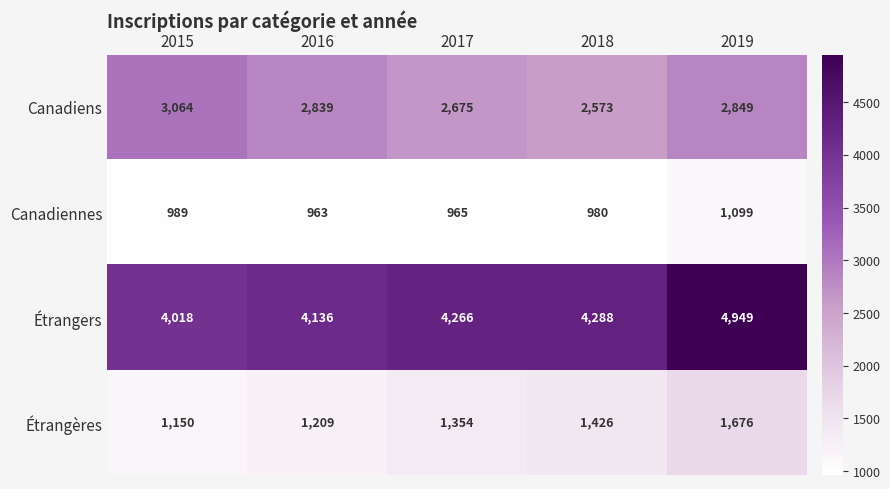

The Canadiennes series shows 989 at 2015. True or false?

True